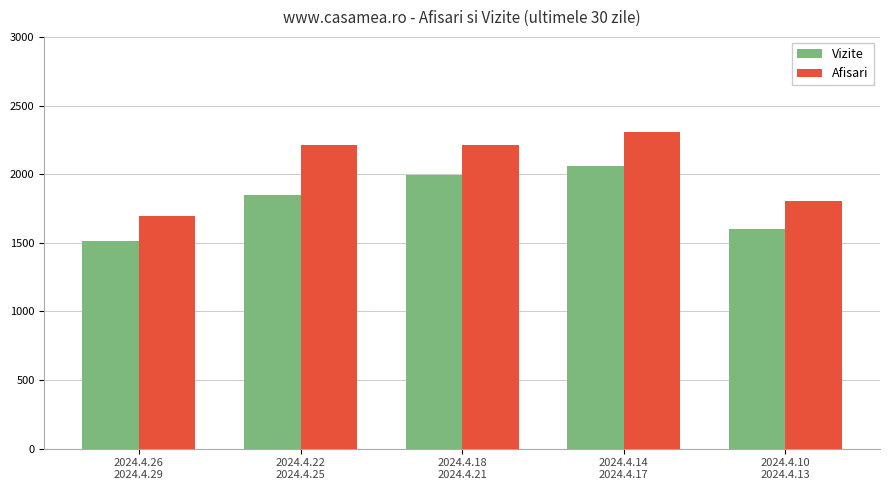

Which series has the largest total across all categories?

Afisari